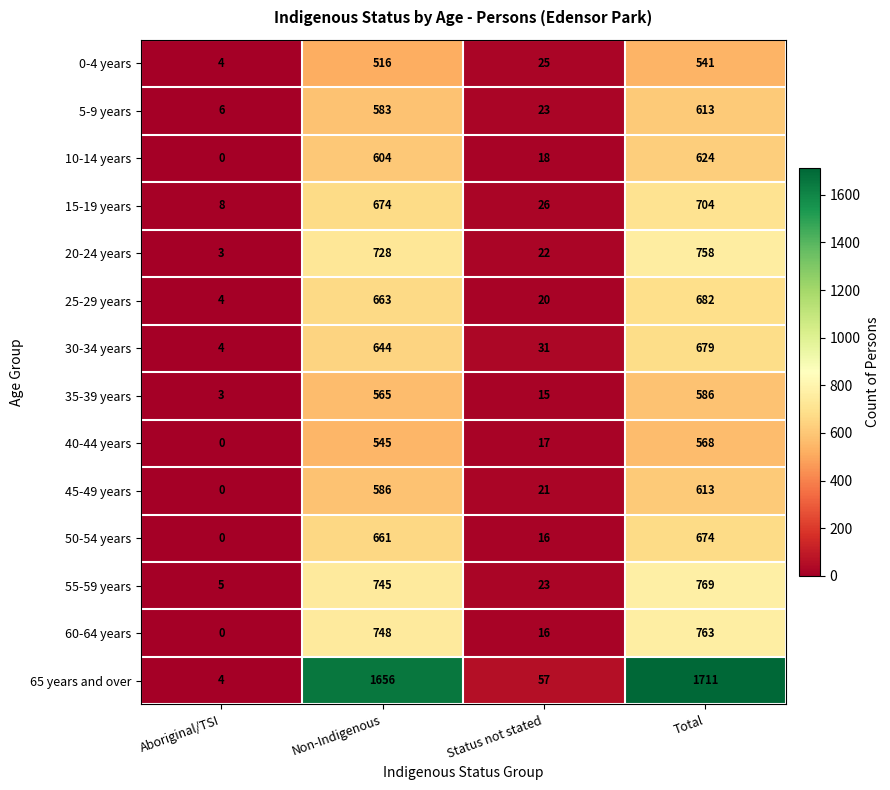

Rank the categories by 45-49 years value from lowest to highest.

Aboriginal/TSI, Status not stated, Non-Indigenous, Total